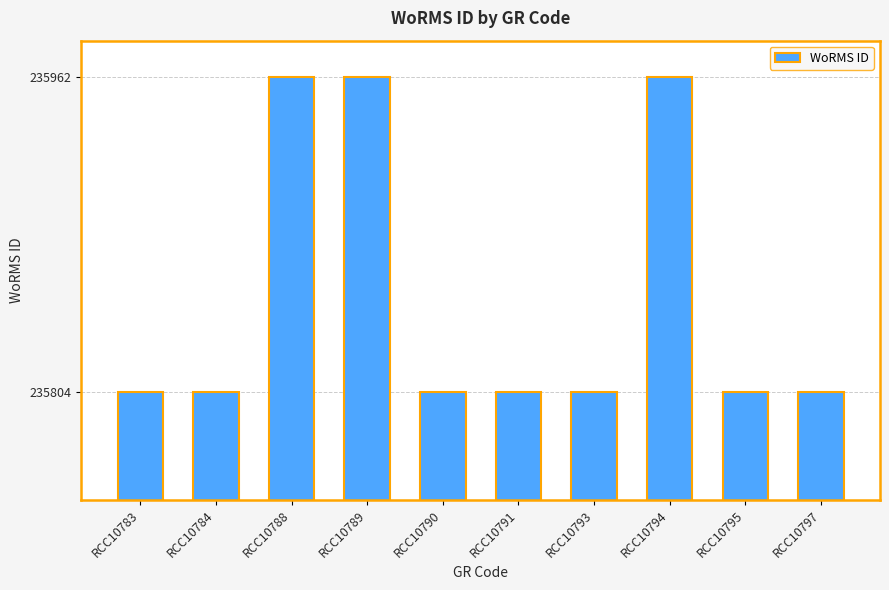

The chart shows a value of 235804 at RCC10795. True or false?

True